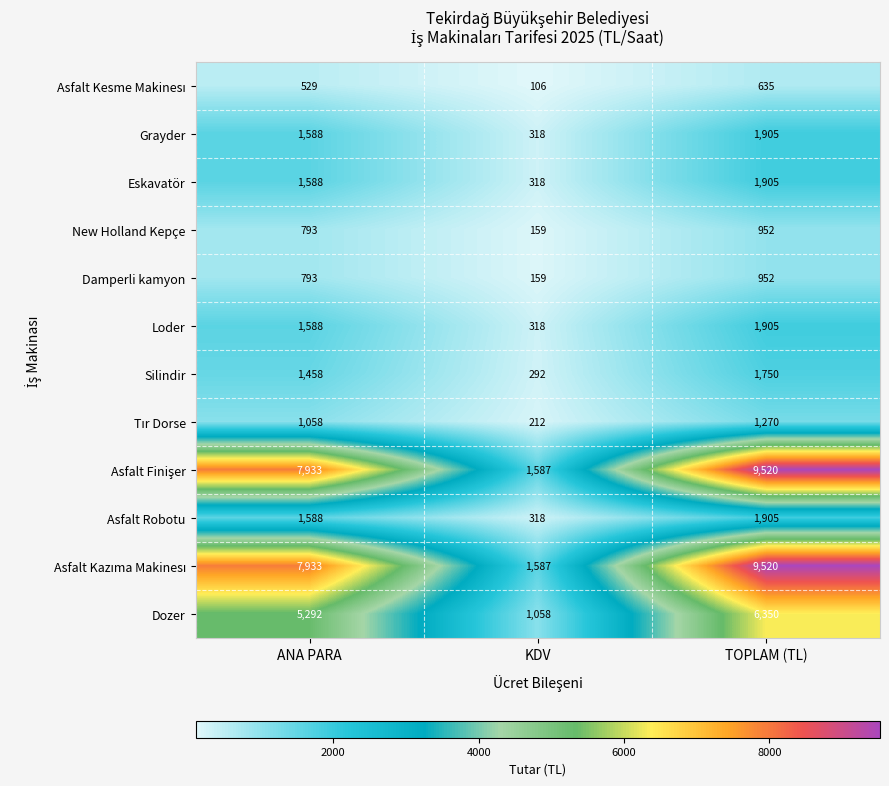

How many Asfalt Robotu values are between 318 and 1905?

3